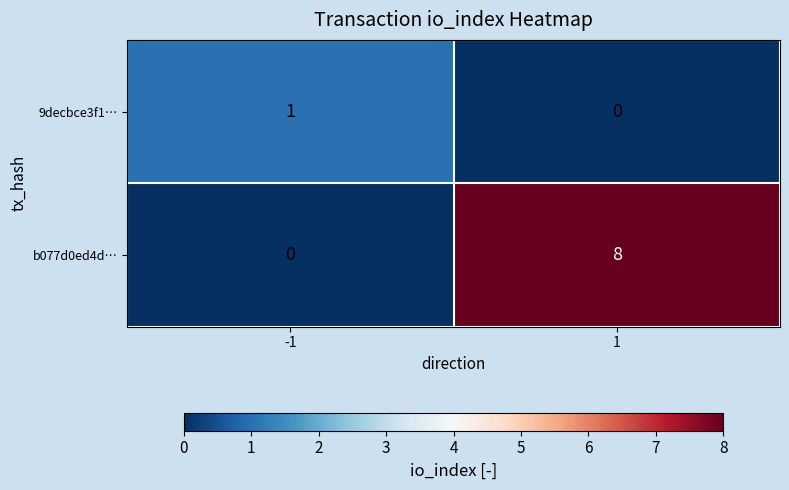

True or false: b077d0ed4d… has a value of -3 at -1.

False